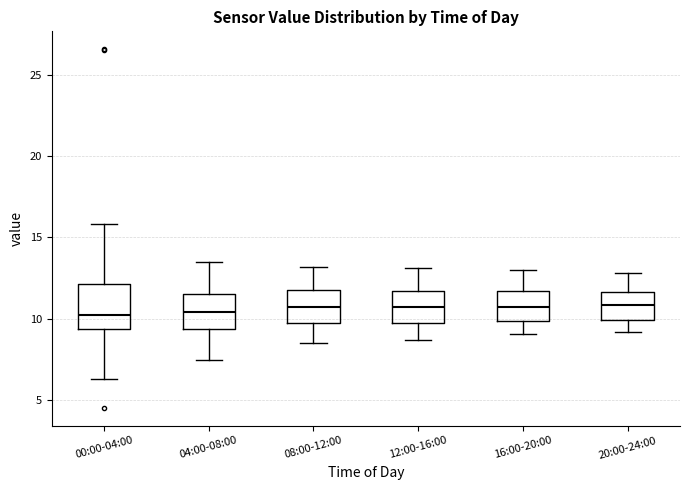

Reading left to right, read every box against the y-axis: the position of its median line, the range the box covers, and the ends of its whiskers. The values are not printed on the chart, so give them approximately, as read against the axis.

00:00-04:00: median 10.0, box 9.5 to 12.0, whiskers 6.5 to 16.0
04:00-08:00: median 10.5, box 9.5 to 11.5, whiskers 7.5 to 13.5
08:00-12:00: median 11.0, box 10.0 to 12.0, whiskers 8.5 to 13.0
12:00-16:00: median 11.0, box 10.0 to 11.5, whiskers 8.5 to 13.0
16:00-20:00: median 11.0, box 10.0 to 11.5, whiskers 9.0 to 13.0
20:00-24:00: median 11.0, box 10.0 to 11.5, whiskers 9.0 to 13.0